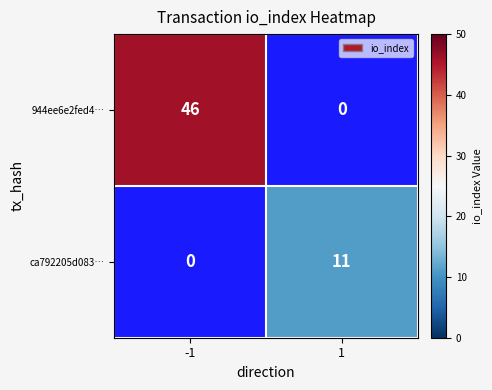

True or false: ca792205d083… has a value of 17 at 1.

False